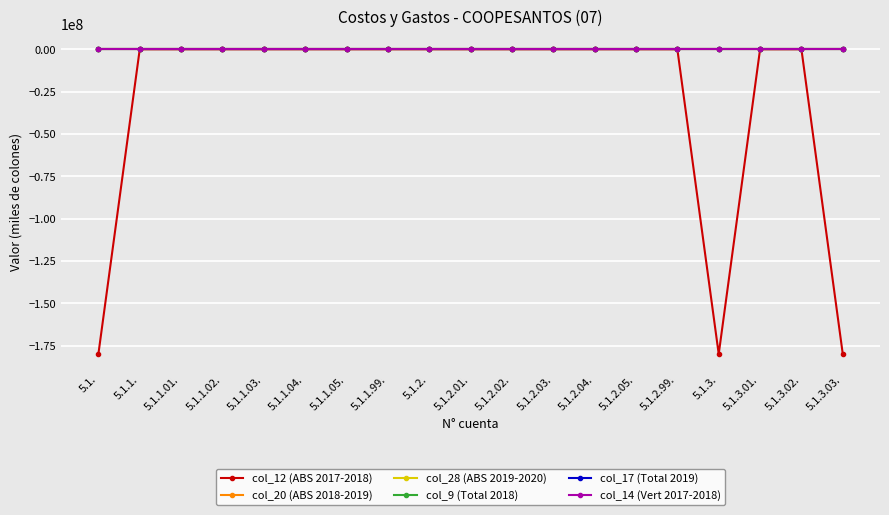

What is the total value across all series at 5.1.3.?

-180000001